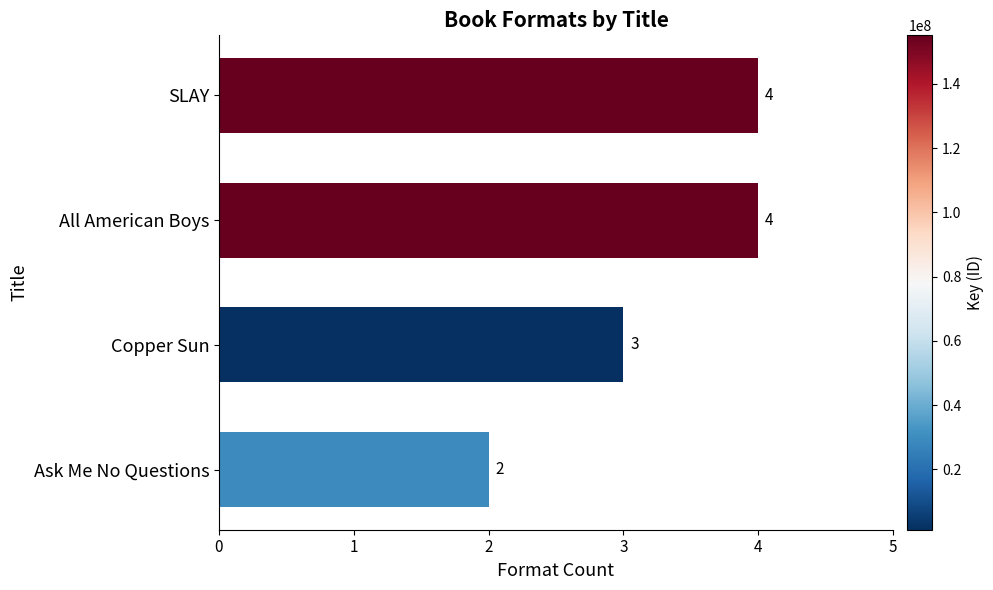

Reading bottom to top, list all the values displayed in this chart.

Ask Me No Questions=2	Copper Sun=3	All American Boys=4	SLAY=4